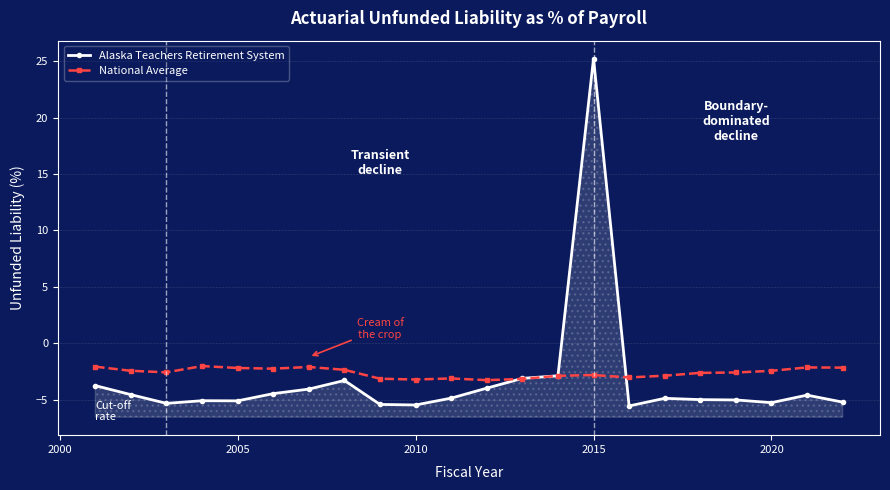

How many interior local valleys does the National Average series have?

5